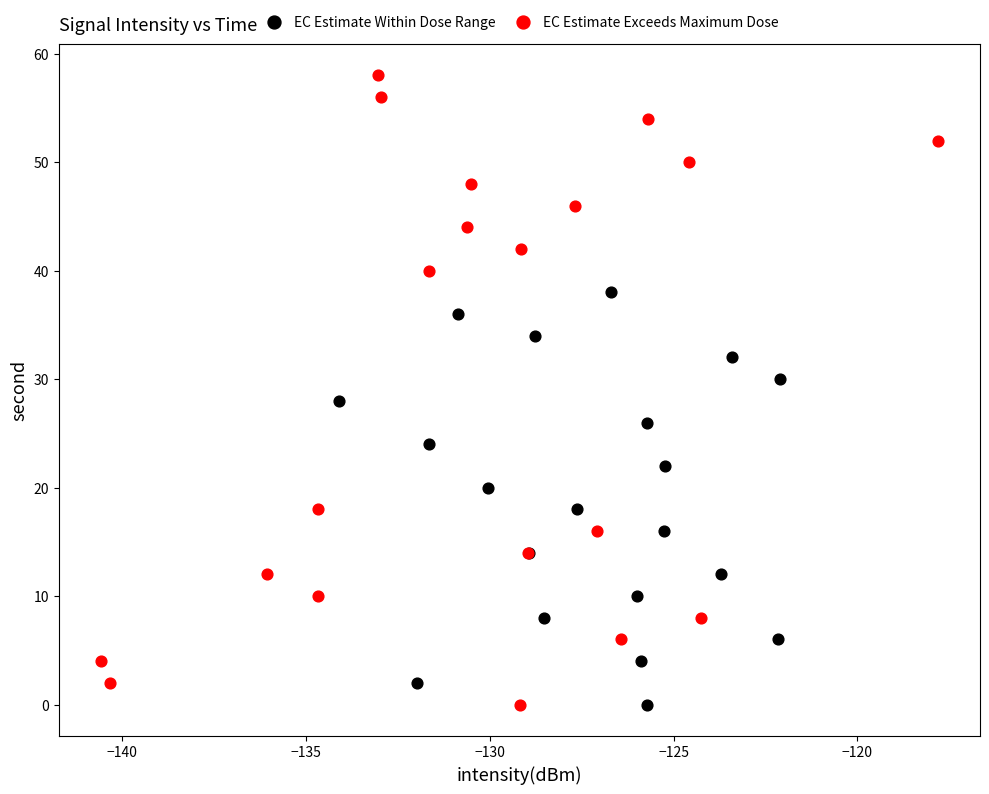

Which series has the widest spread of Y values?

EC Estimate Exceeds Maximum Dose